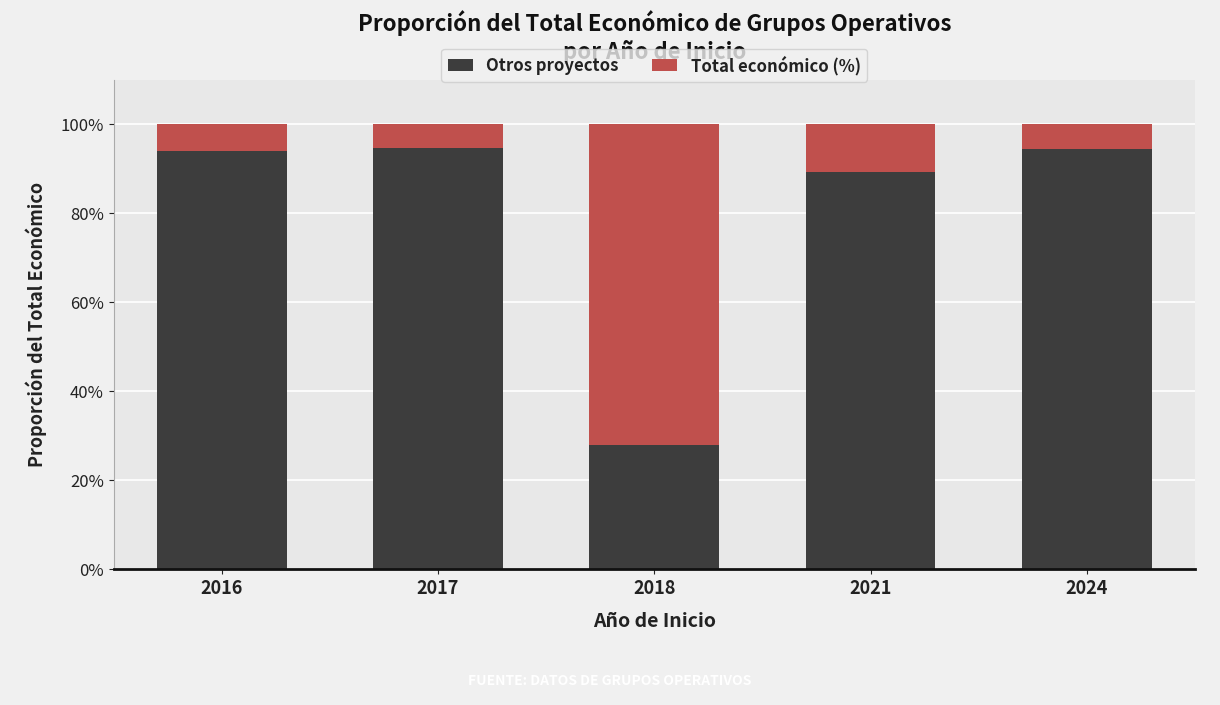

True or false: Otros proyectos has a value of 38.1 at 2018.

False